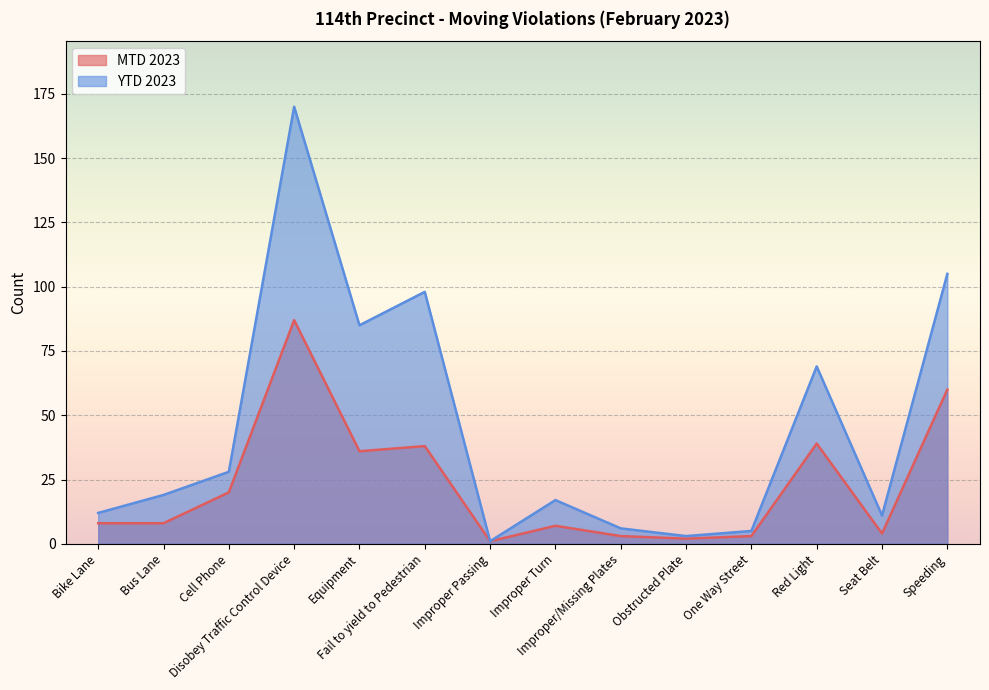

What is the sum of the YTD 2023 values at Obstructed Plate and Improper Turn?

20